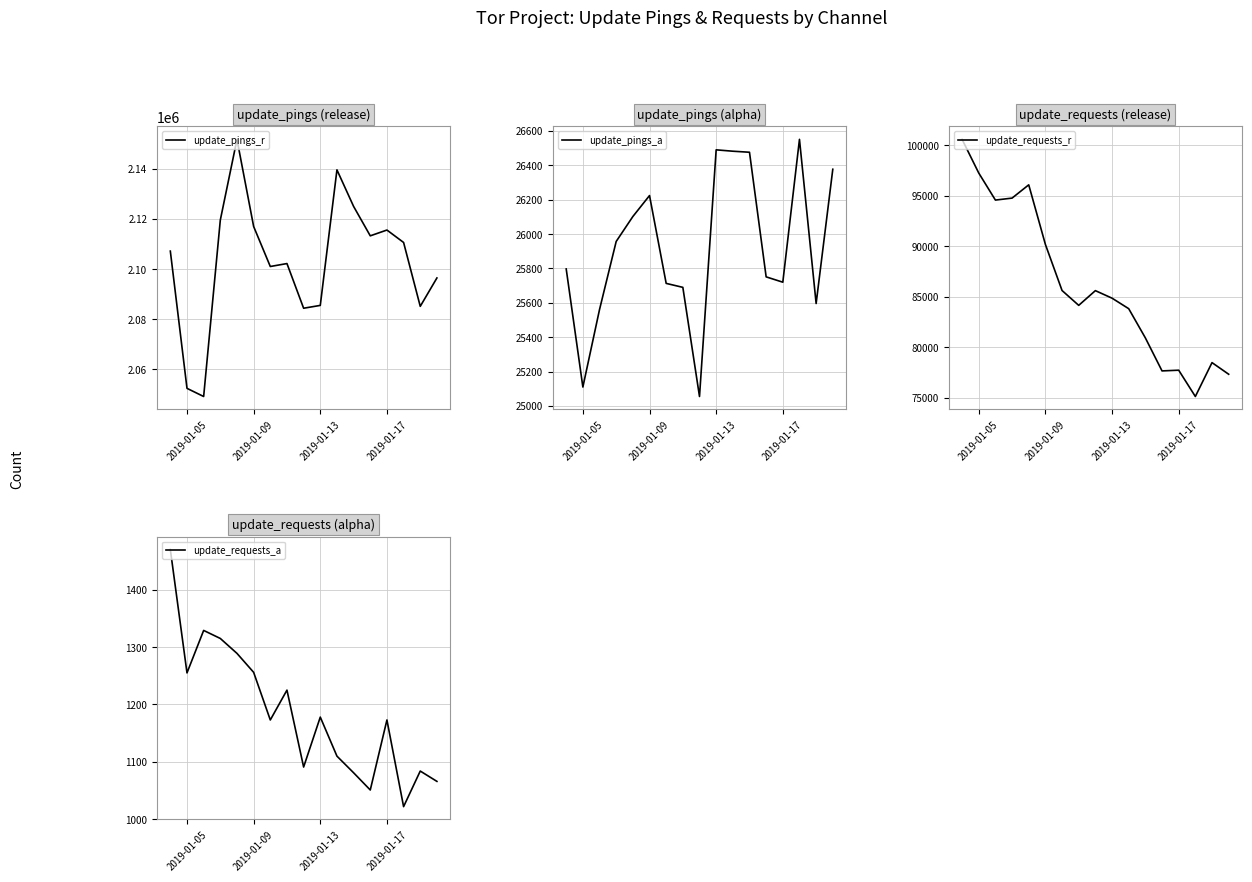

What is the difference between the maximum and minimum values in the update_requests_r series?

25426